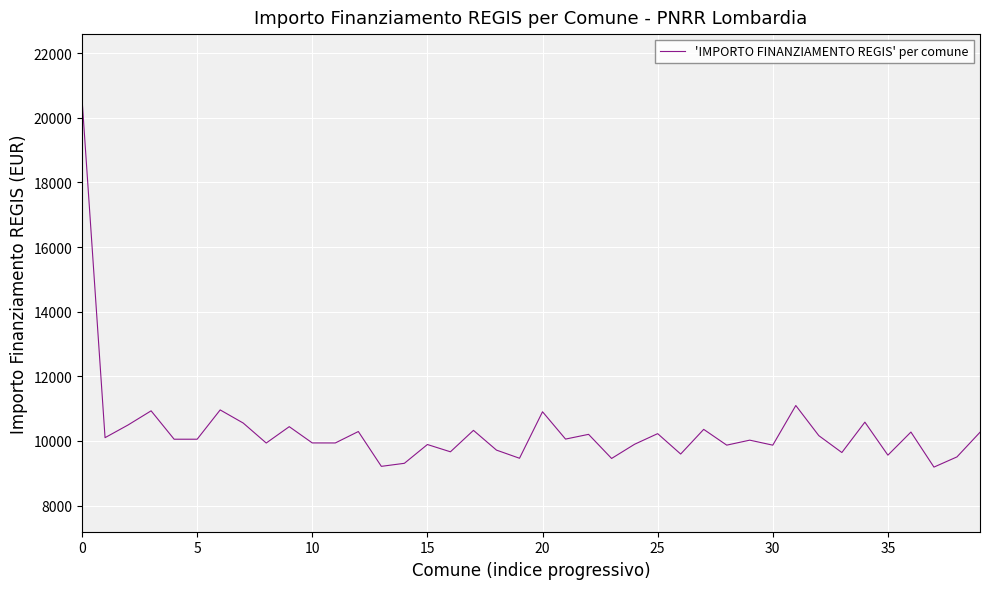

What is the minimum value shown in the chart?

9192.2